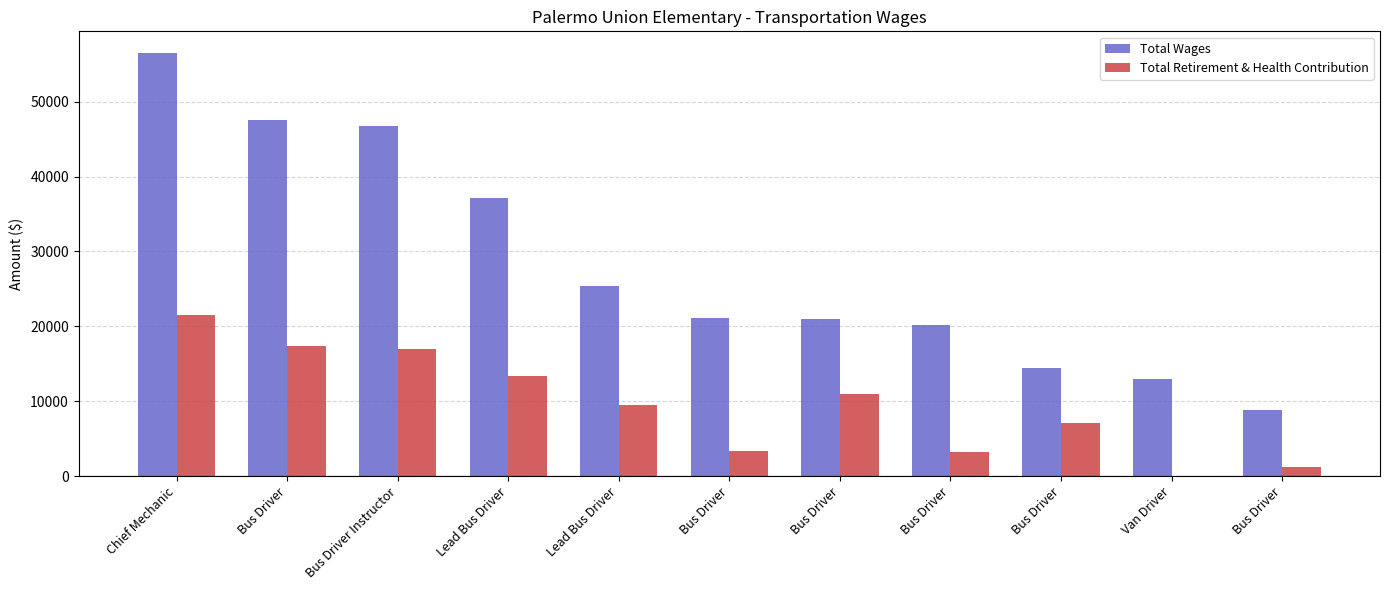

Which series has the largest total across all categories?

Total Wages